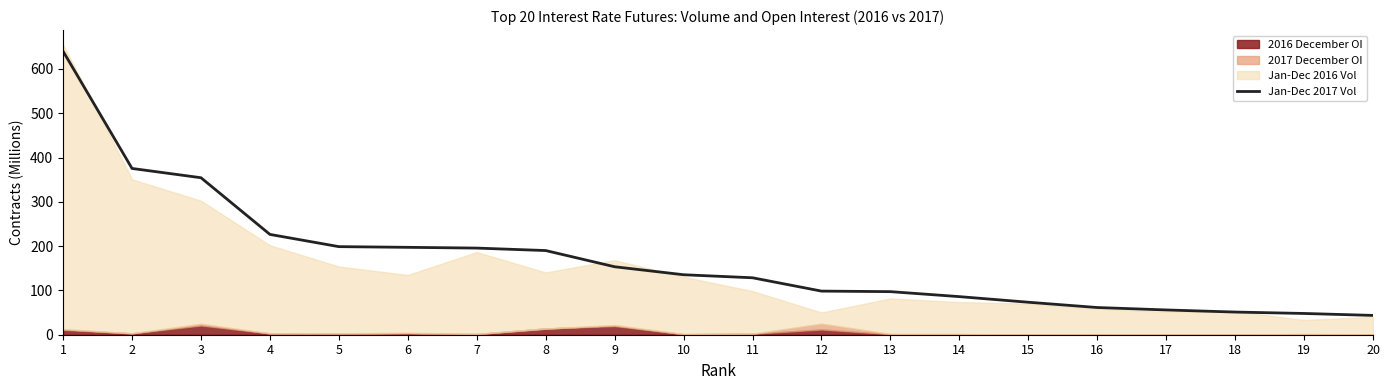

Which has a higher value, 19 or 10?

10